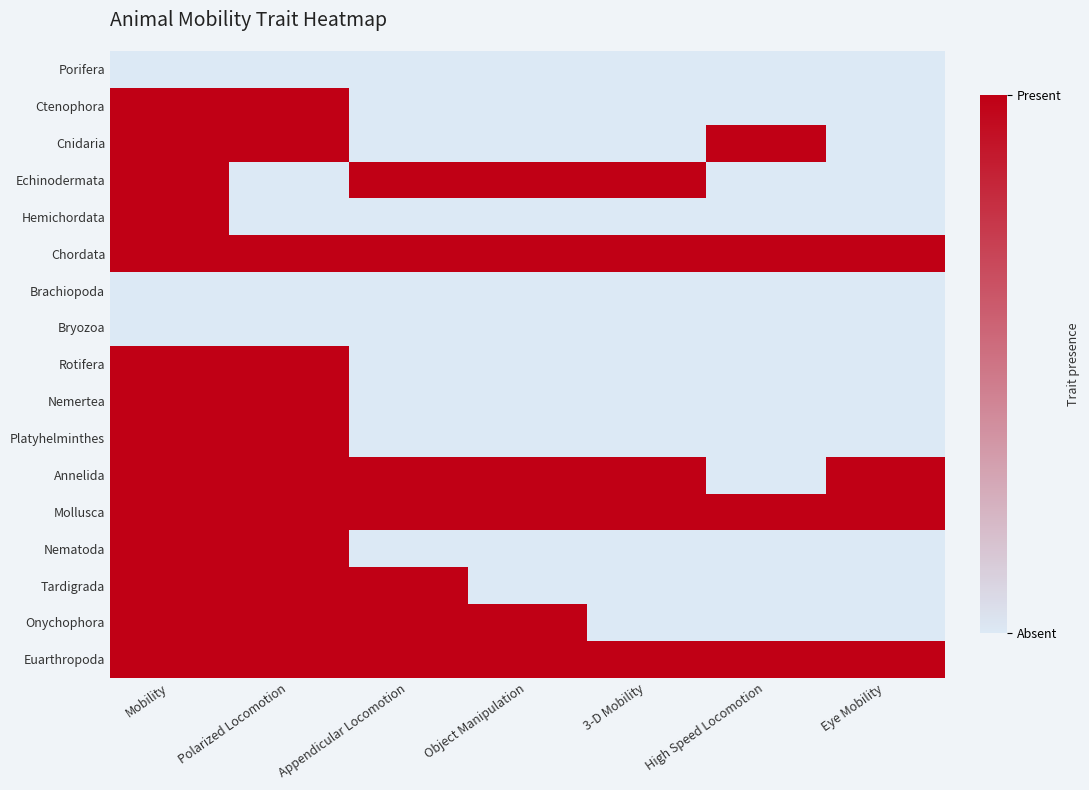

What is the total value across all series at Mobility?

14